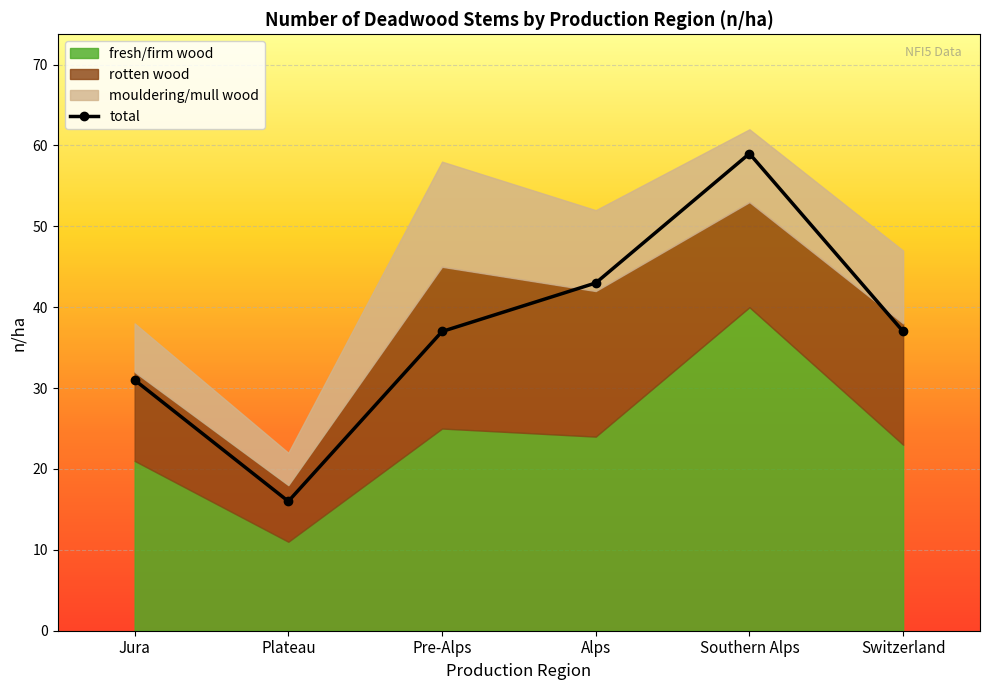

The chart shows a value of 91 at Southern Alps. True or false?

False